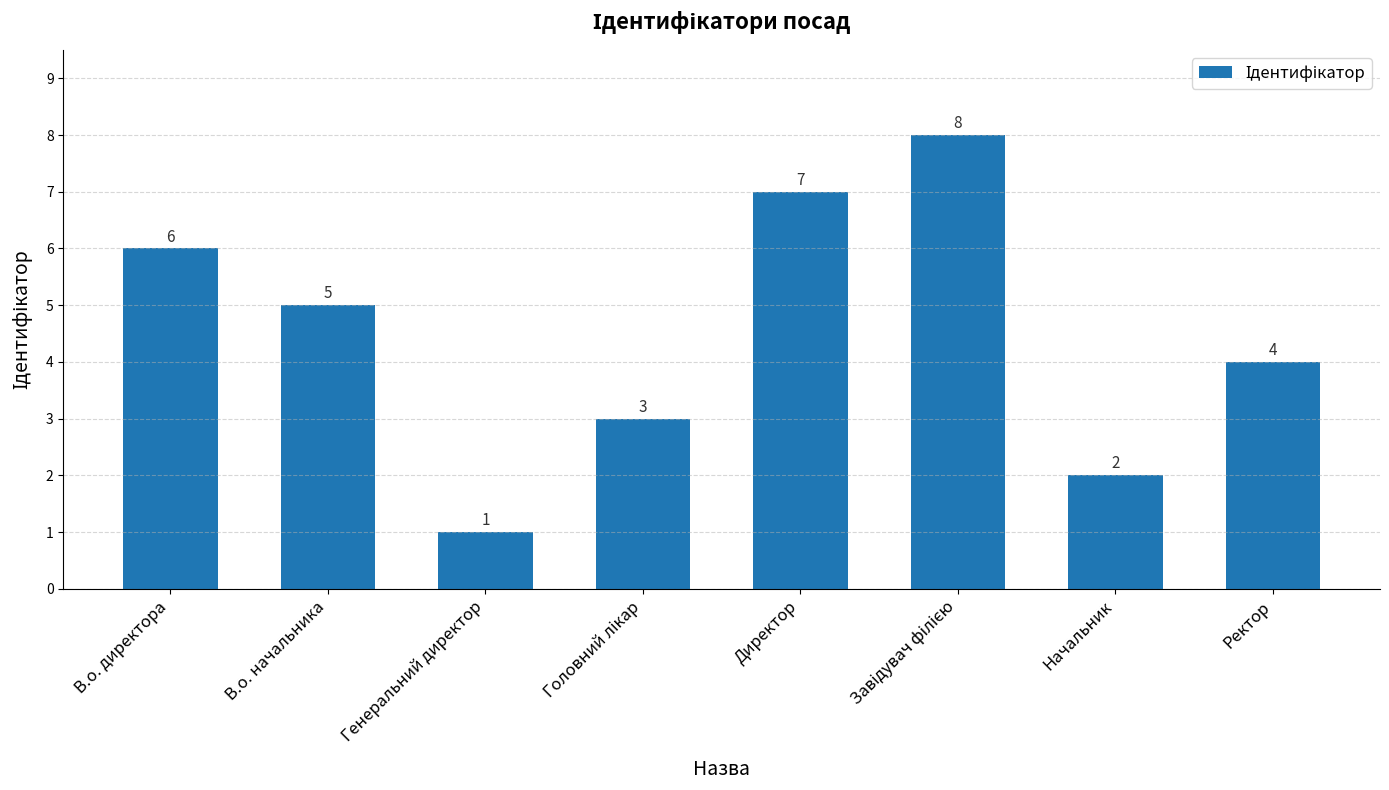

What is the difference between the second highest and minimum values?

6